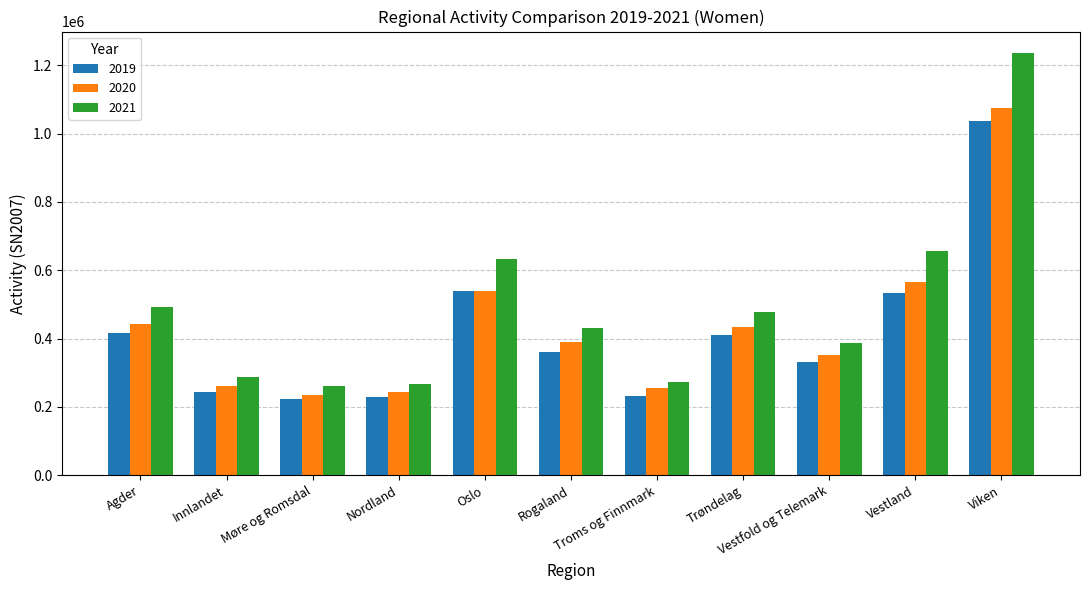

What is the difference between the maximum and minimum values in the 2020 series?

840666.1